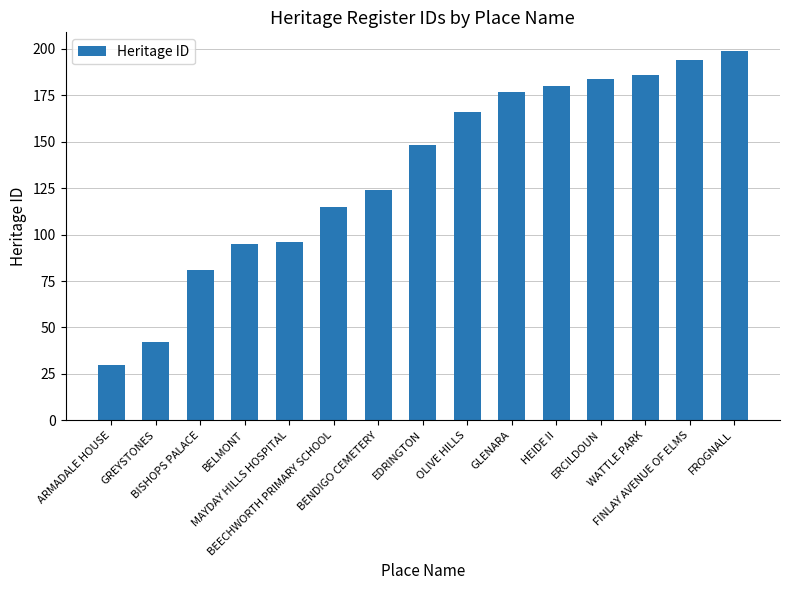

What is the greatest value displayed?

199